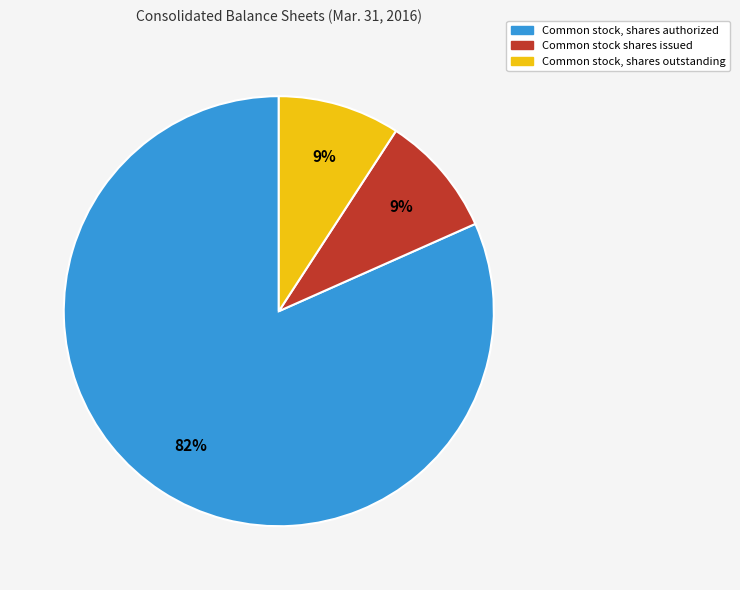

Is it true that Common stock, shares outstanding is 4% of the pie?

False